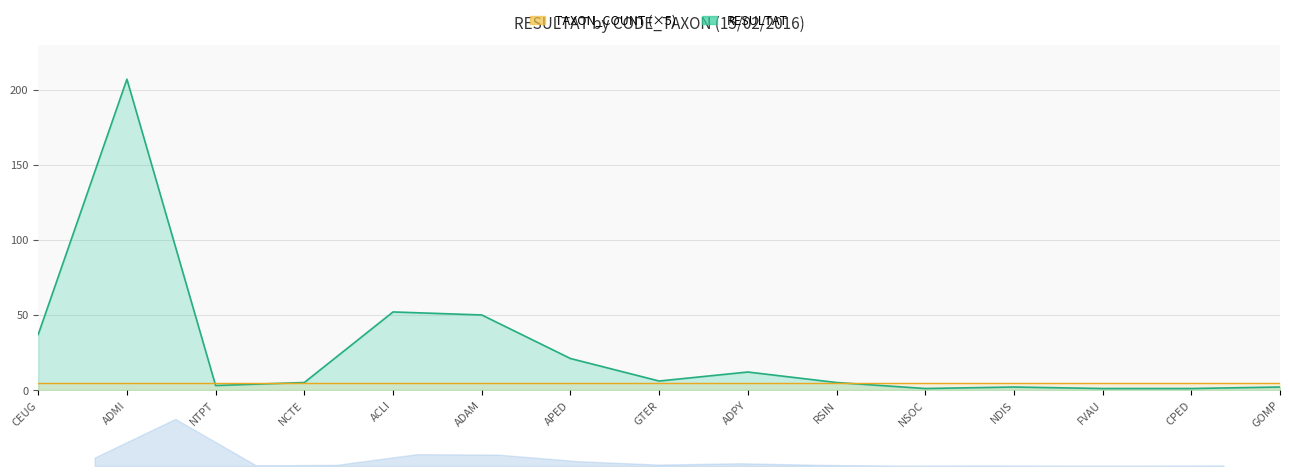

The value at GOMP is 2. True or false?

True